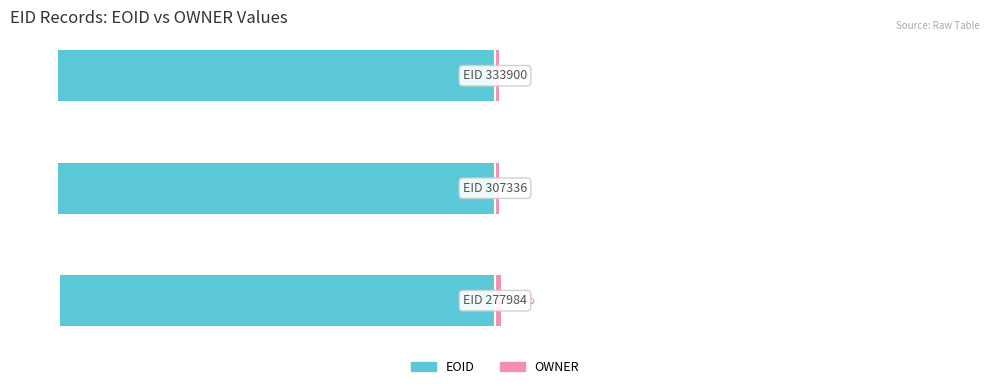

What are all the series names shown in the legend?

EOID, OWNER